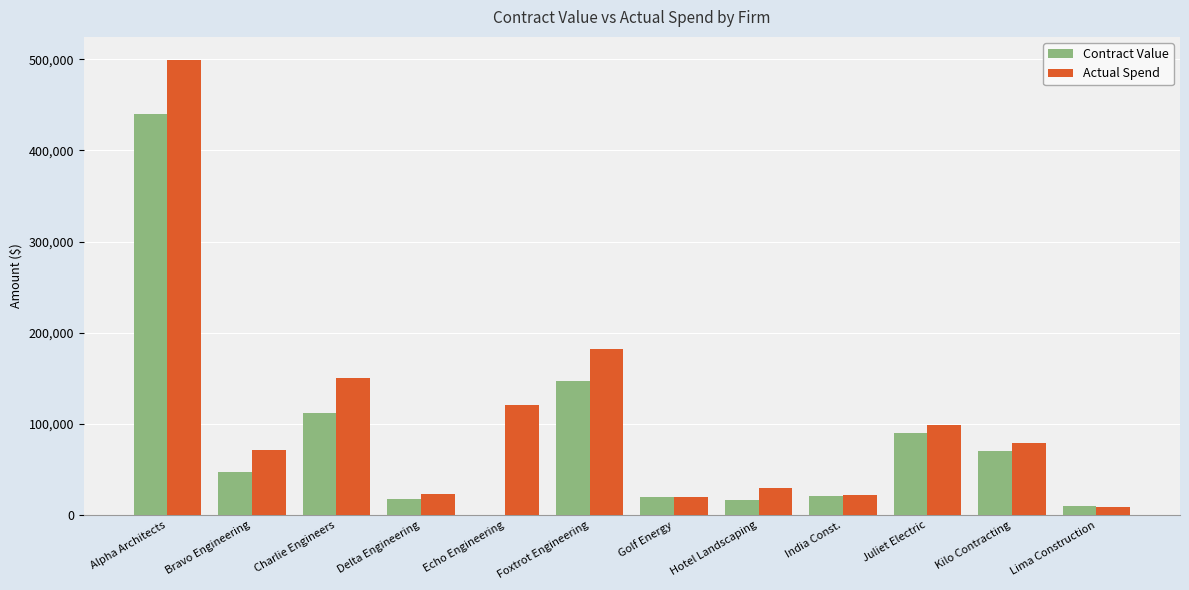

Where is Actual Spend nearest to the value 254160?

Foxtrot Engineering